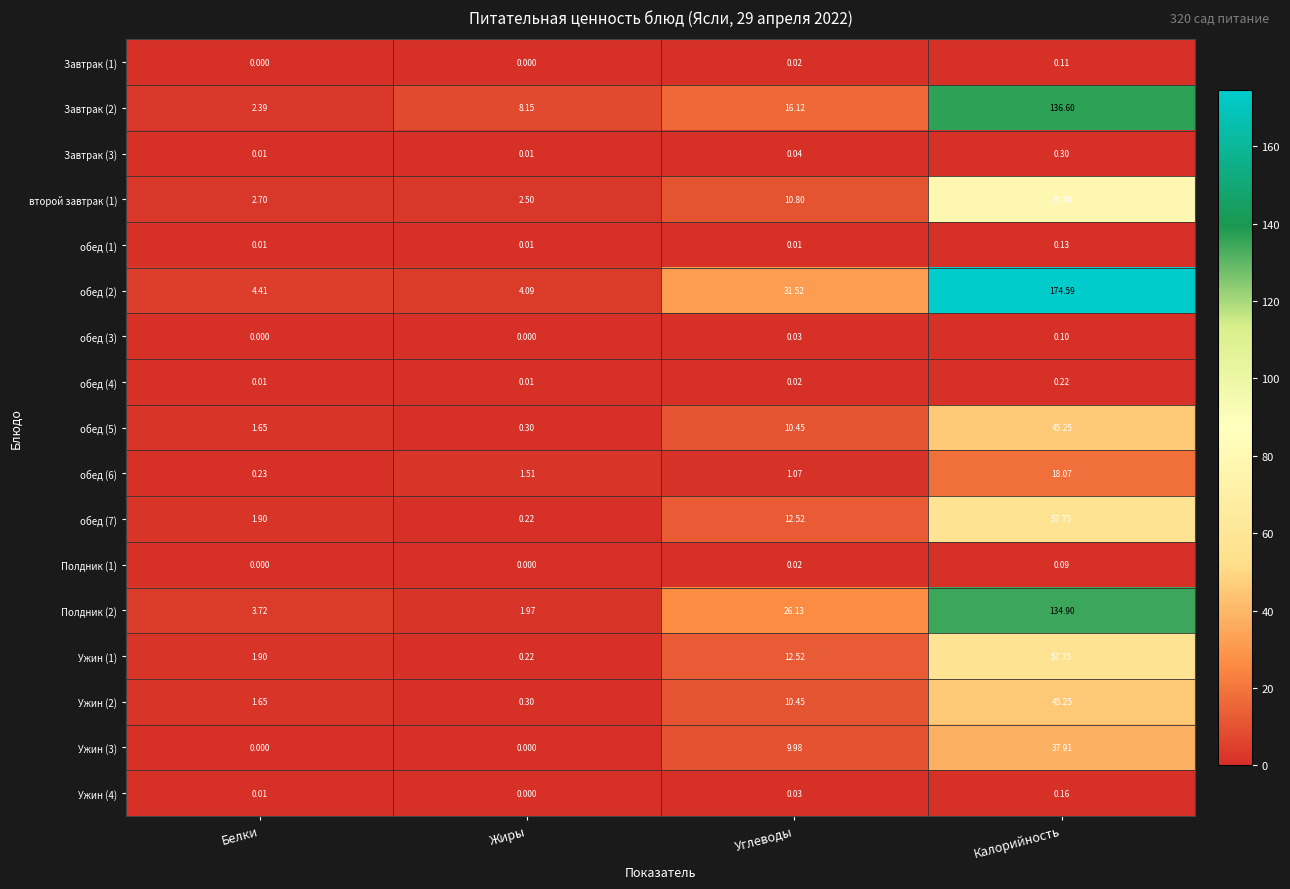

Count the number of categories in the chart.

4